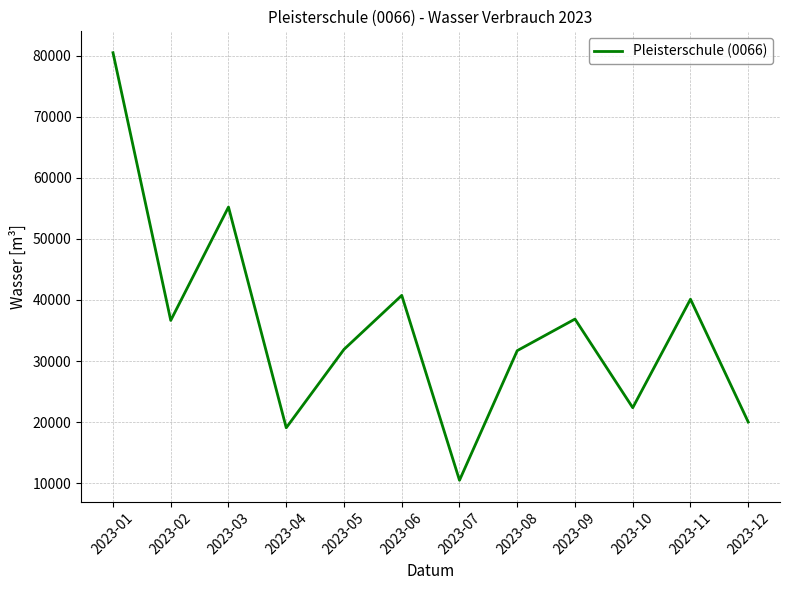

Where is the data nearest to the value 45478?

2023-06